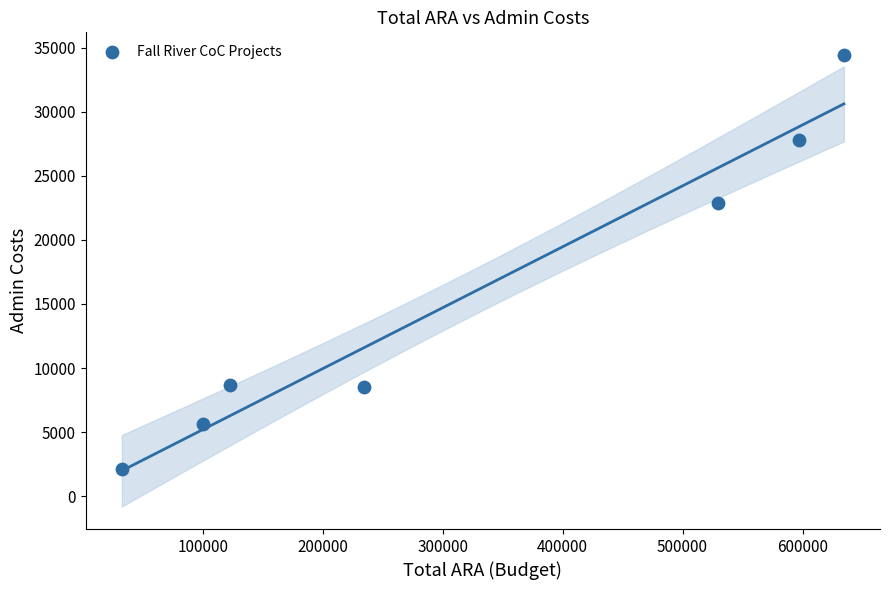

What Y value in the scatter plot is closest to 18280?

22855